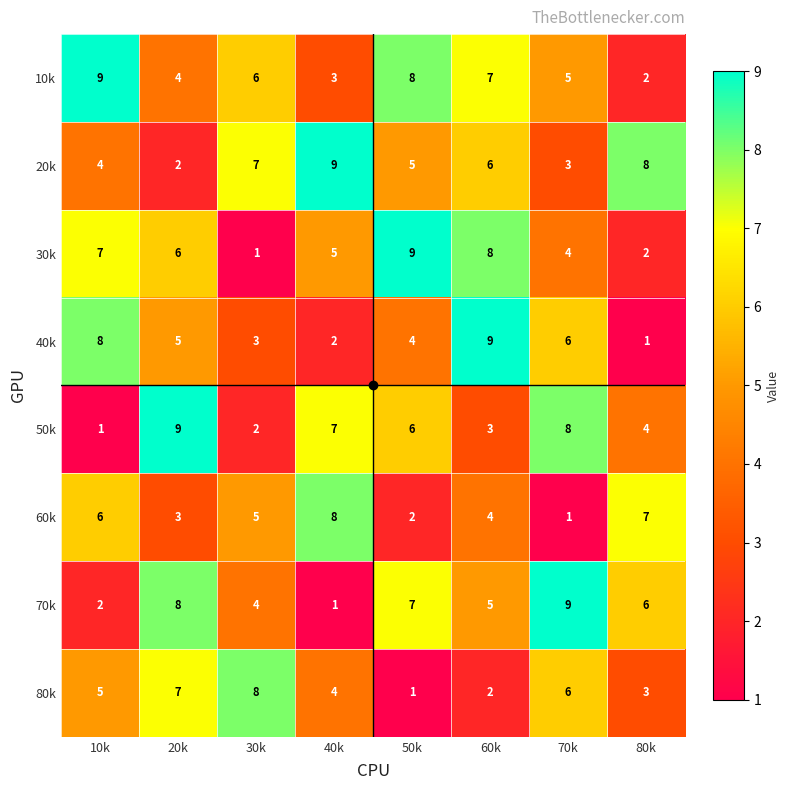

Count the number of categories in the chart.

8